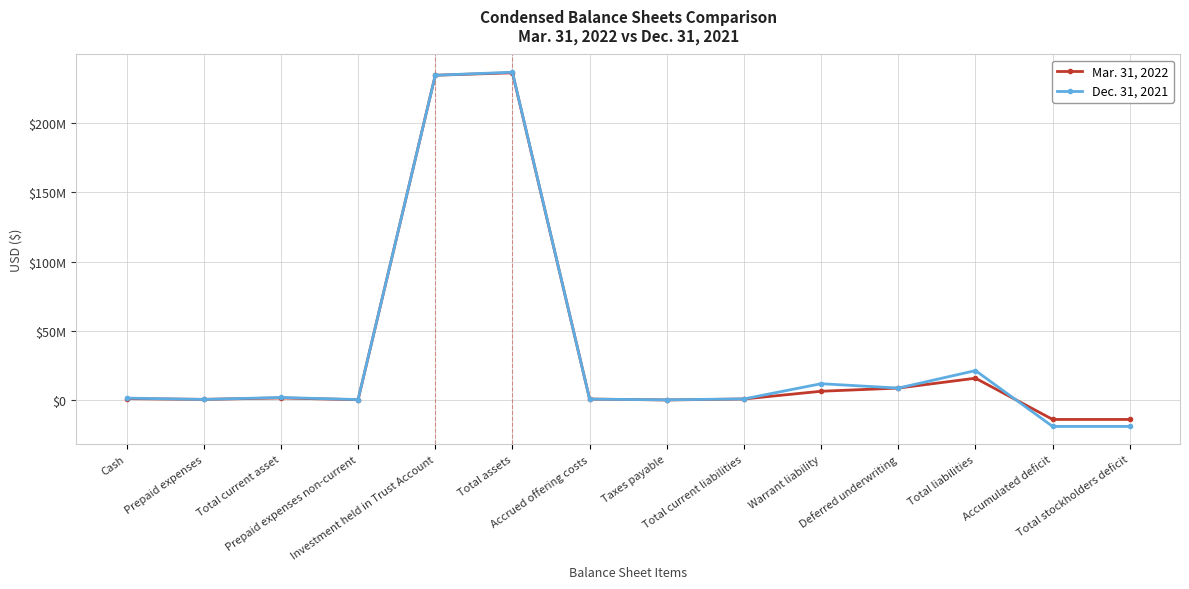

At how many categories does at least one series exceed 122783540?

2